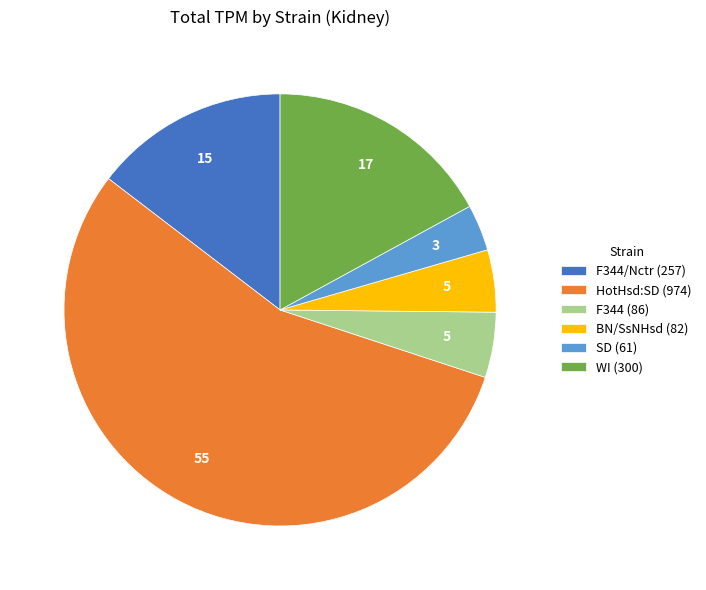

Which category has the smallest portion of the pie?

SD (61)